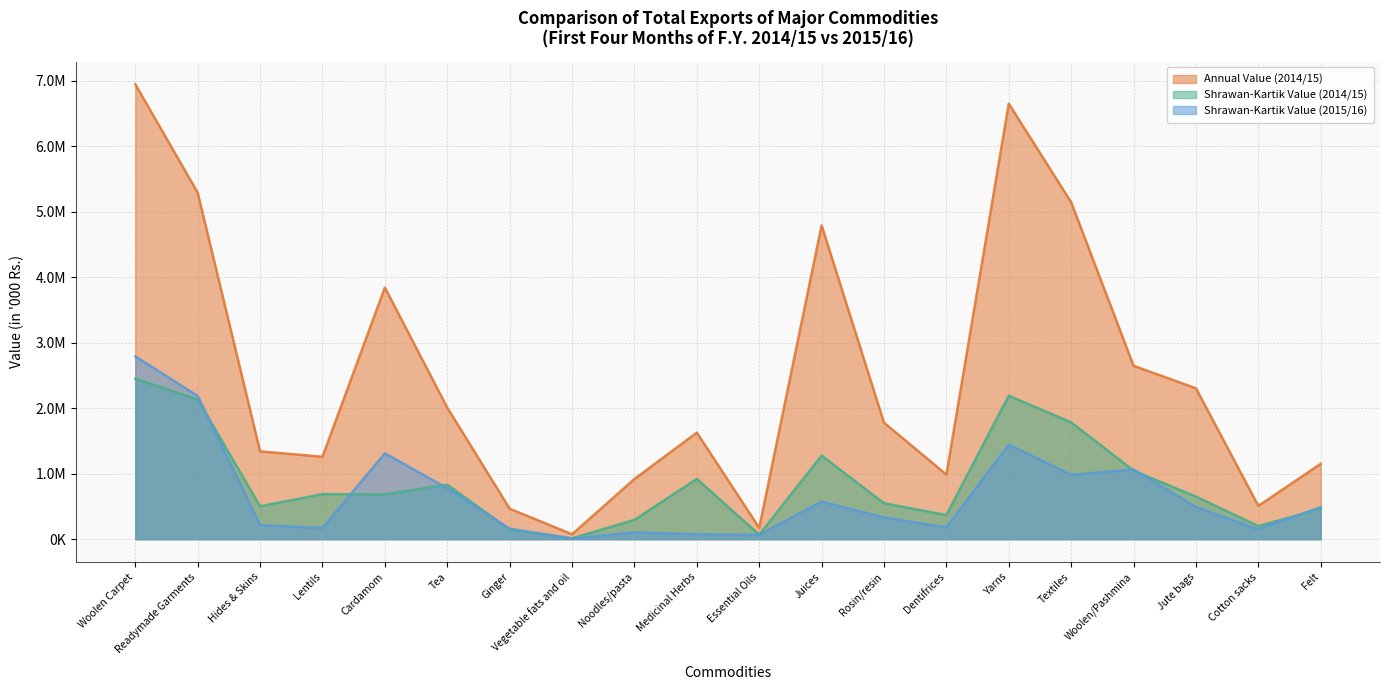

At Readymade Garments, list the series in order from smallest to largest.

Shrawan-Kartik Value (2014/15), Shrawan-Kartik Value (2015/16), Annual Value (2014/15)